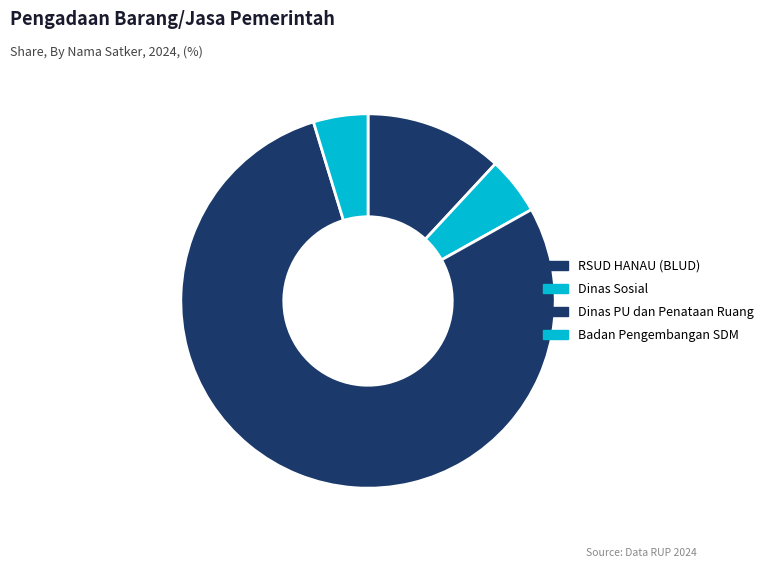

How many segments does this pie chart have?

4